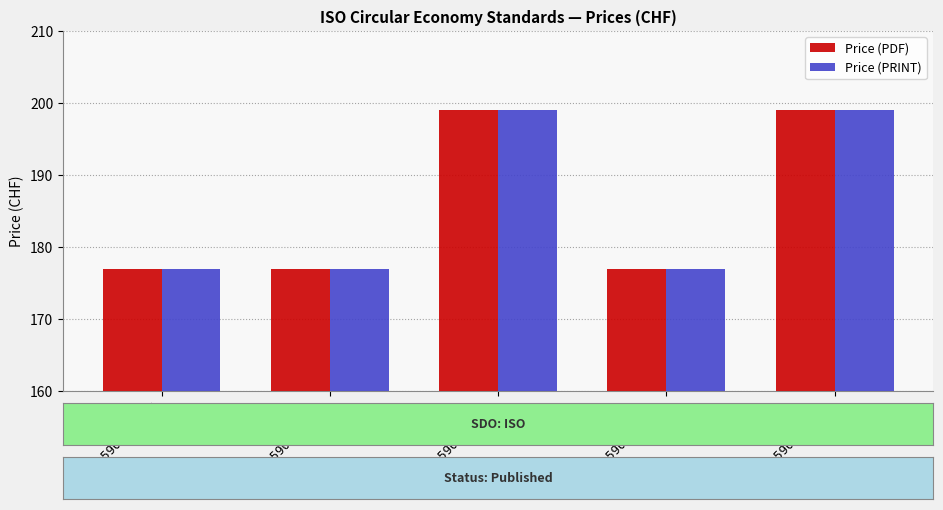

What is the difference between the maximum and minimum values in the Price (PDF) series?

22